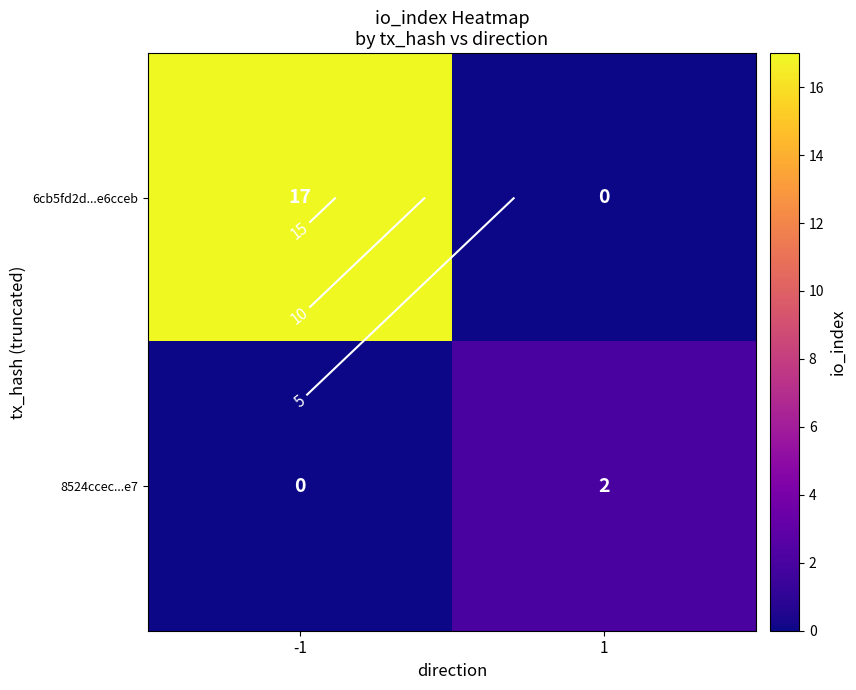

How many values in the 8524ccec...e7 series are below 2?

1